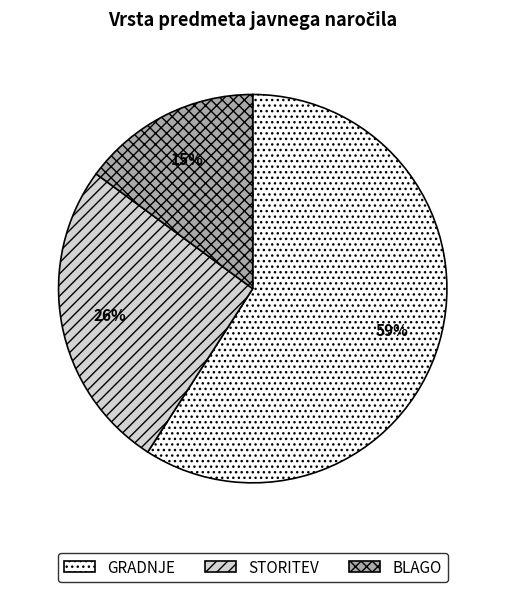

The BLAGO slice represents 15% of the pie. True or false?

True